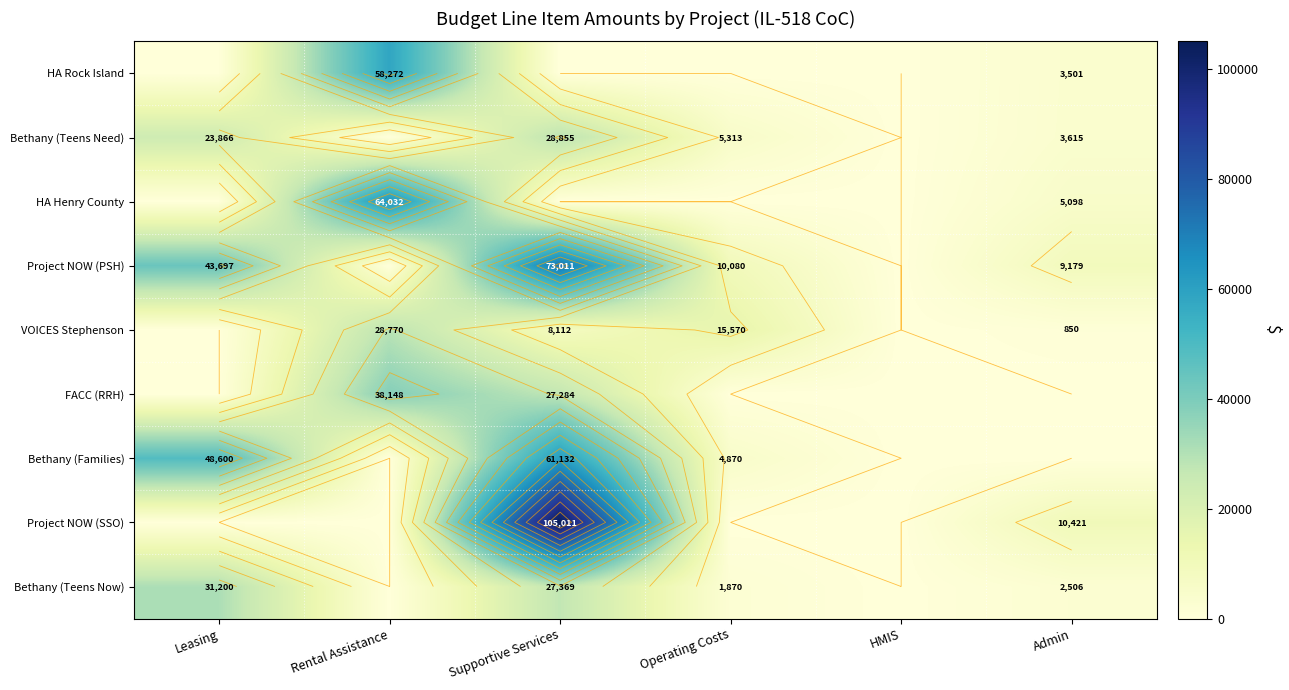

Between Leasing and HMIS, which series saw the biggest shift?

Bethany (Families)